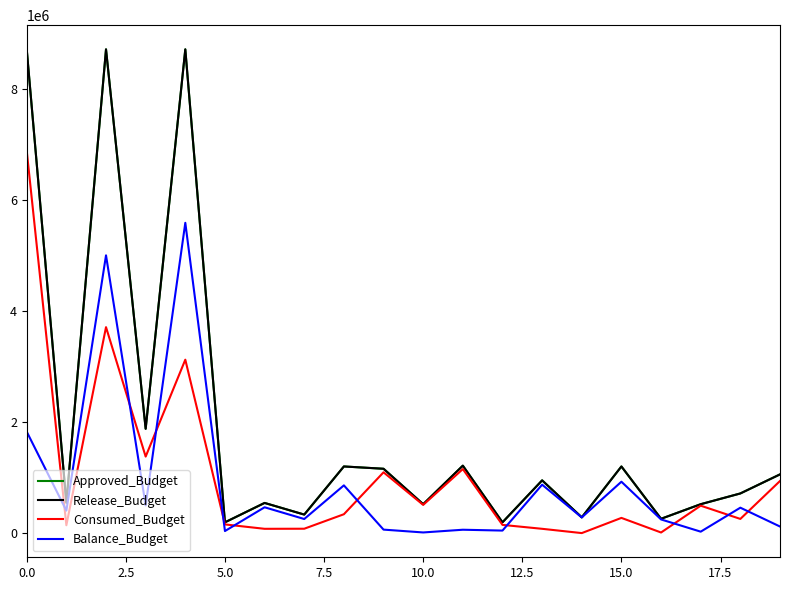

Which category has the lowest value in the Consumed_Budget series?

14